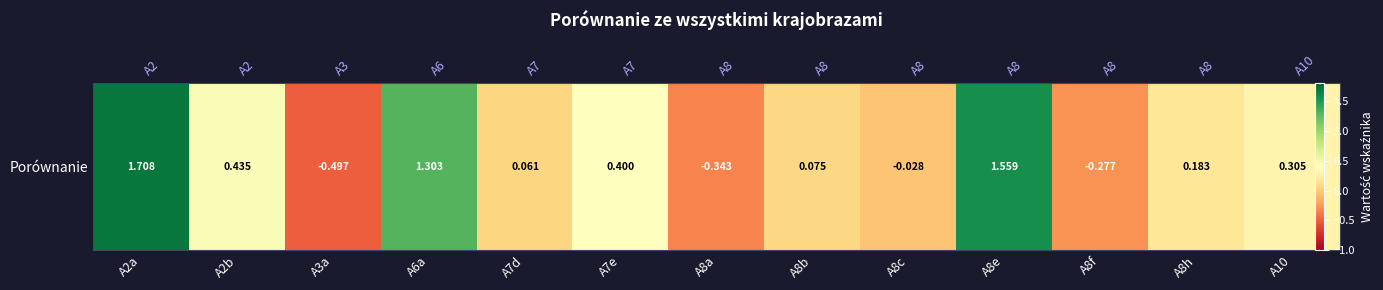

How many values are below 0?

4